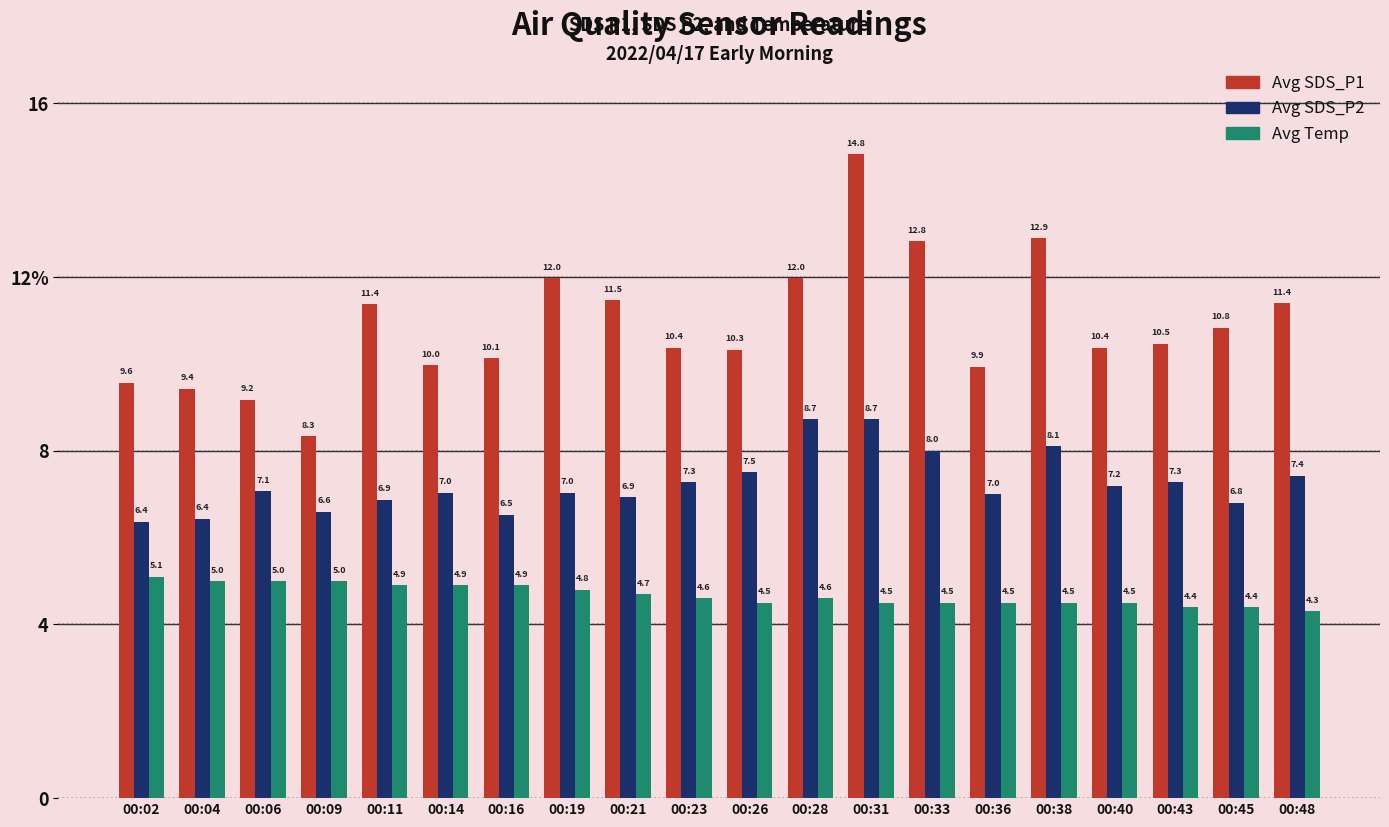

Does the chart contain stacked bars?

No